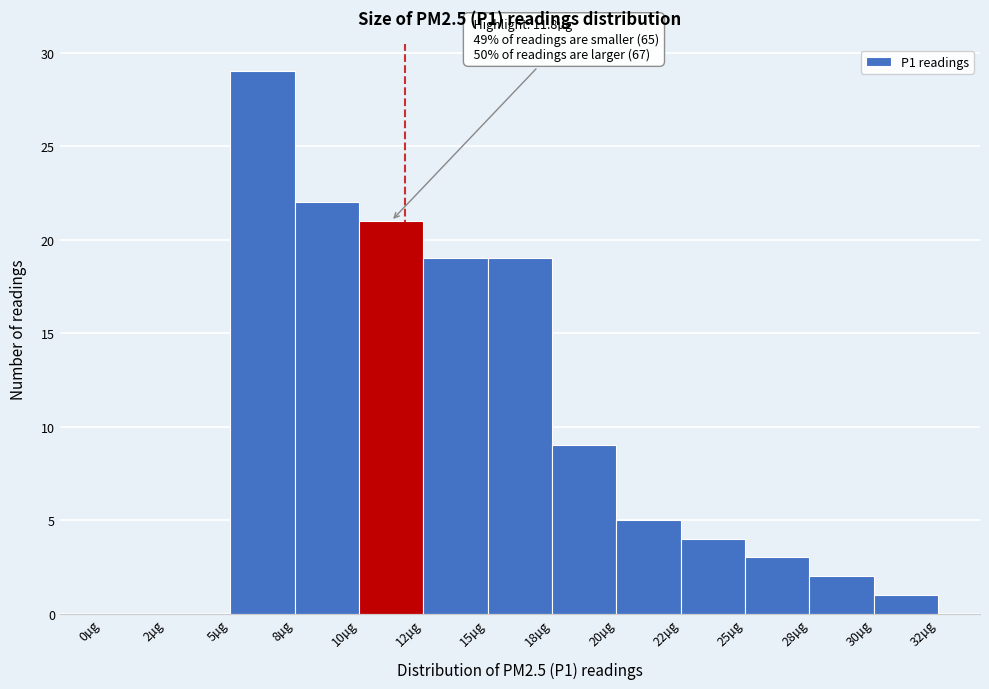

Reading left to right, transcribe all the data shown in this chart.

0µg=0	2µg=0	5µg=29	8µg=22	10µg=21	12µg=19	15µg=19	18µg=9	20µg=5	22µg=4	25µg=3	28µg=2	30µg=1